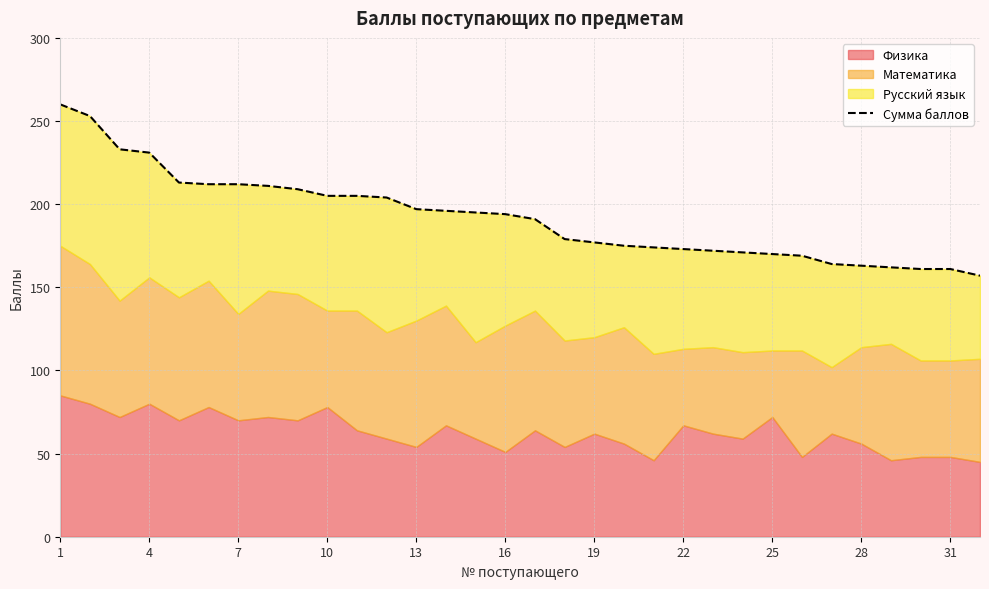

The chart shows a value of 163 at 28. True or false?

True